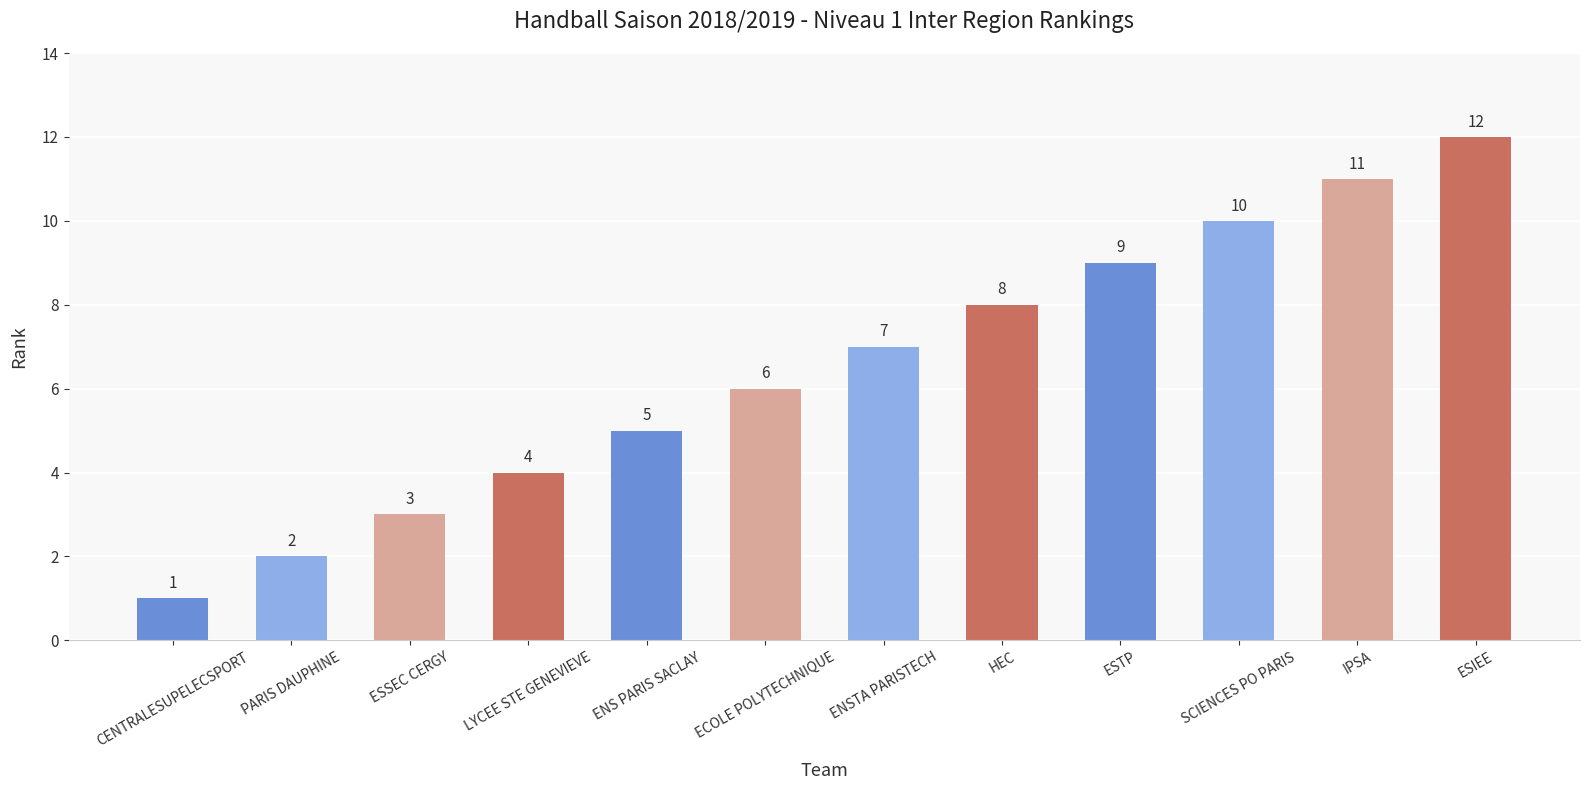

What is the difference between the maximum and minimum values?

11